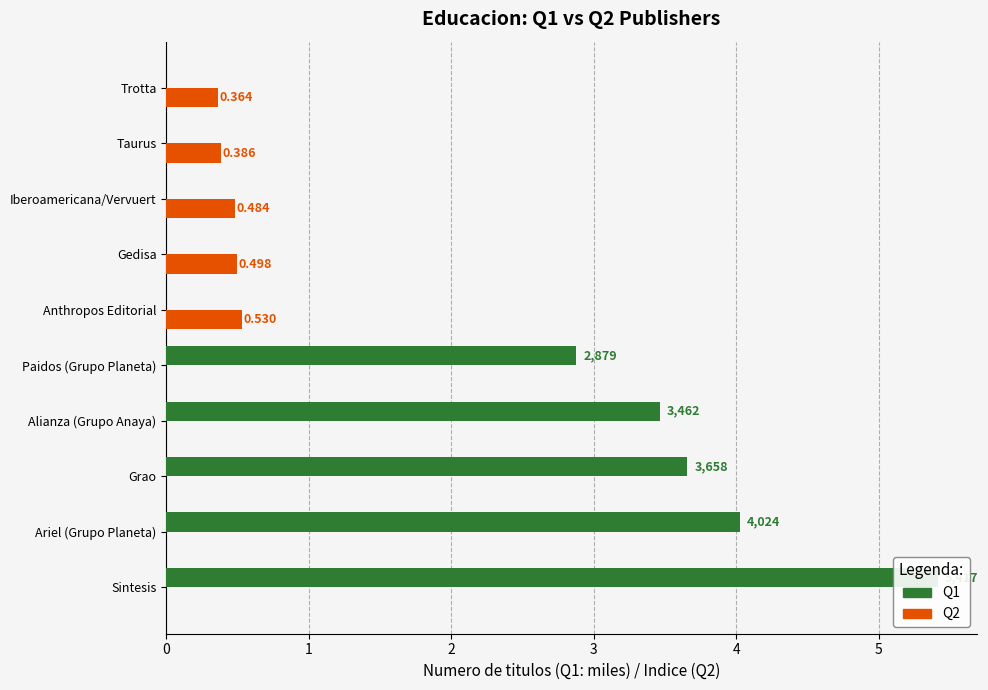

Reading right to left, what are all the values shown in this chart?

Q1: 0.0	0.0	0.0	0.0	0.0	2.9	3.5	3.7	4.0	5.4
Q2: 0.4	0.4	0.5	0.5	0.5	0.0	0.0	0.0	0.0	0.0